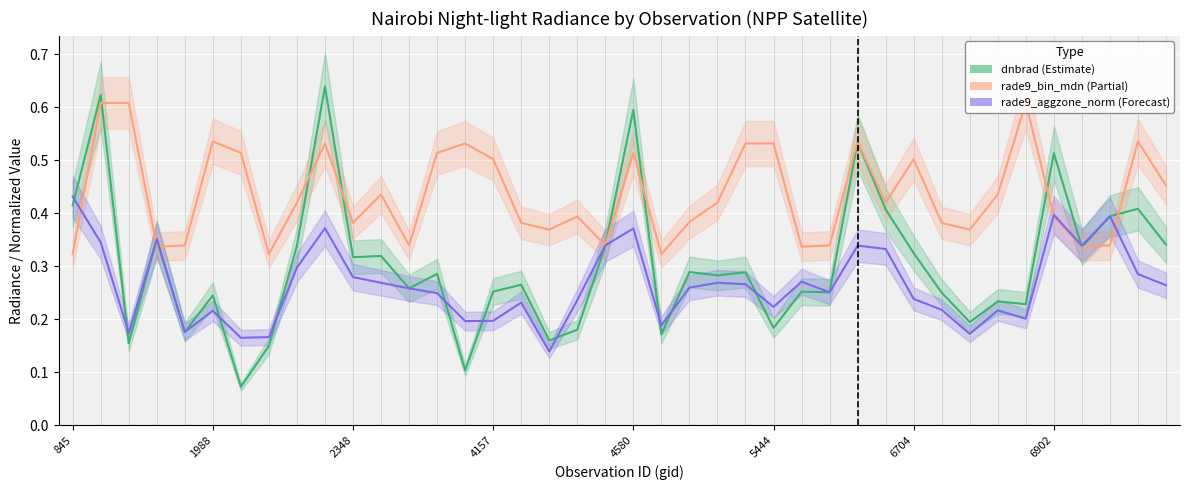

Is this an area chart (filled region under the line)?

No